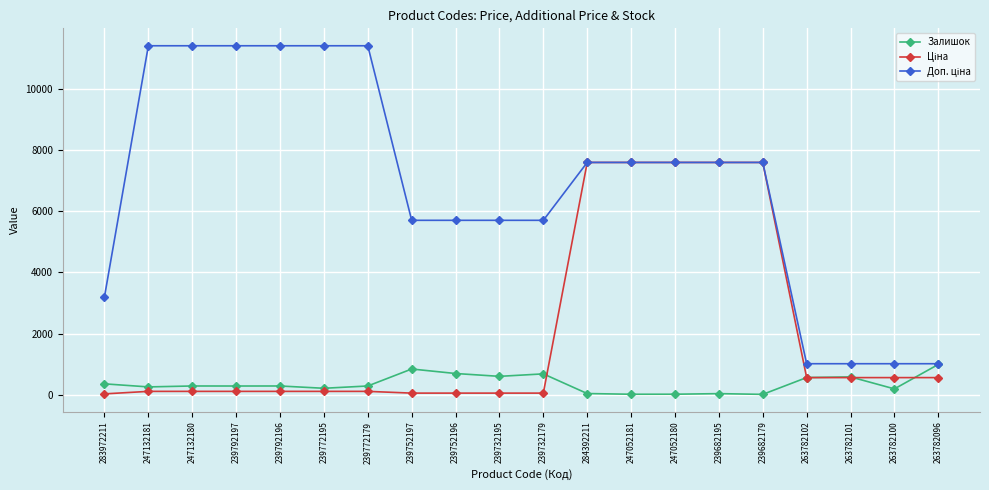

The value of Залишок at 263782096 is 995.0. True or false?

True